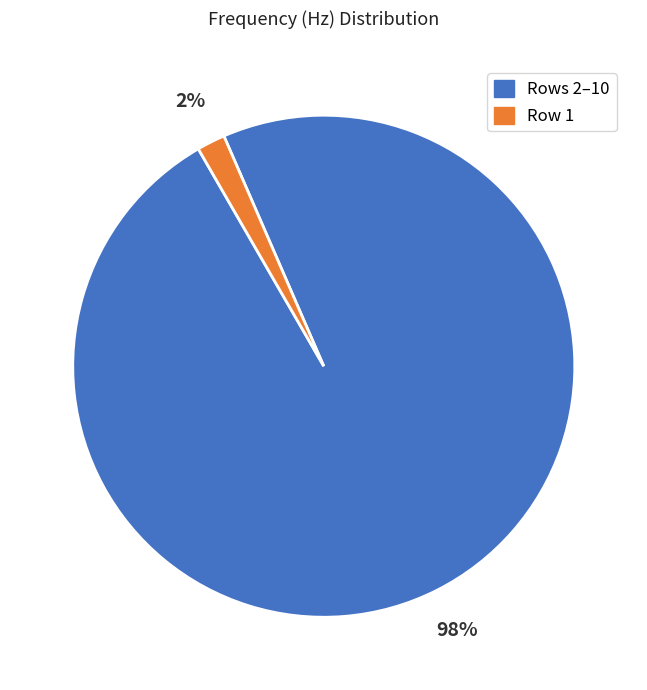

Is there any slice that represents more than half of the pie?

Yes